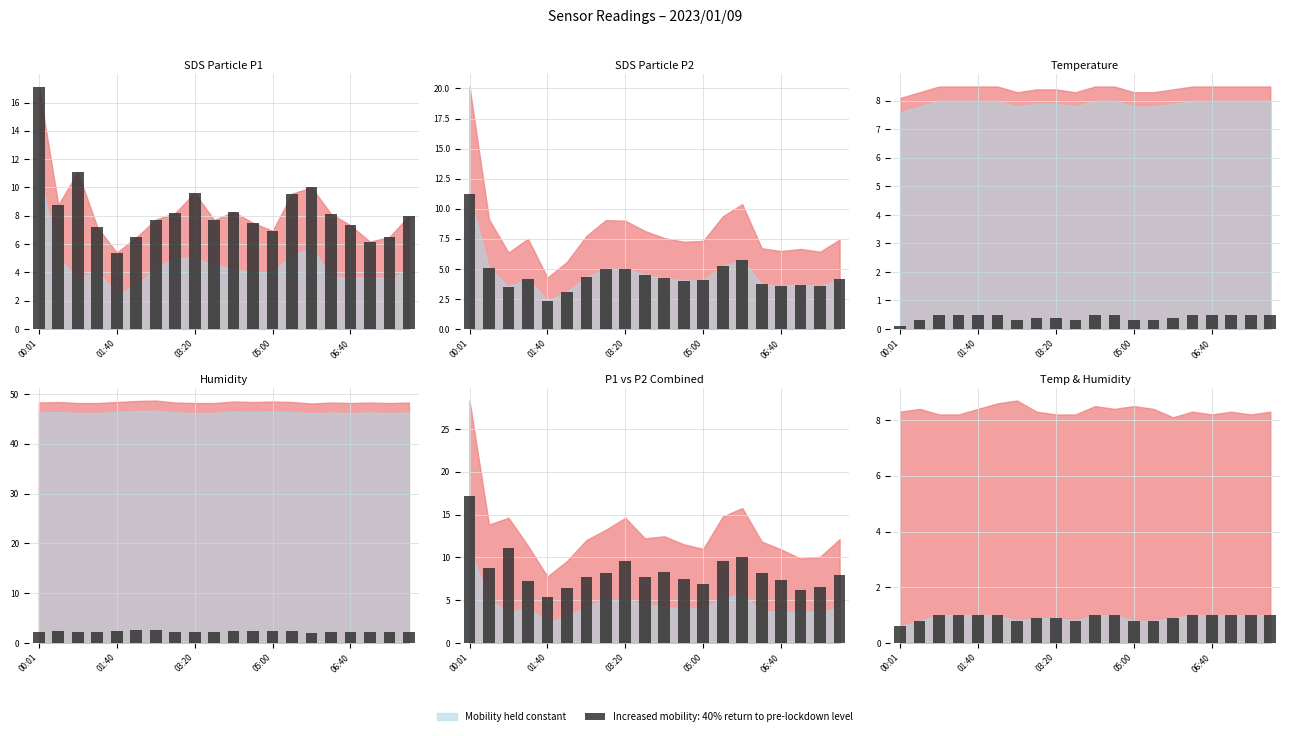

Reading right to left, what are all the values shown in this chart?

SDS_P1: 8.0	6.5	6.2	7.3	8.1	10.0	9.6	6.9	7.5	8.3	7.7	9.6	8.2	7.7	6.5	5.4	7.2	11.1	8.8	17.1
SDS_P2: 4.1	3.6	3.7	3.6	3.7	5.8	5.2	4.1	4.0	4.2	4.5	5.0	5.0	4.3	3.1	2.4	4.2	3.5	5.1	11.2
Temp: 0.5	0.5	0.5	0.5	0.5	0.4	0.3	0.3	0.5	0.5	0.3	0.4	0.4	0.3	0.5	0.5	0.5	0.5	0.3	0.1
Humidity: 2.3	2.2	2.3	2.2	2.3	2.1	2.4	2.5	2.4	2.5	2.2	2.2	2.3	2.7	2.6	2.4	2.2	2.2	2.4	2.3
SDS_P1+P2: 8.0	6.5	6.2	7.3	8.1	10.0	9.6	6.9	7.5	8.3	7.7	9.6	8.2	7.7	6.5	5.4	7.2	11.1	8.8	17.1
Temp_offset: 1.0	1.0	1.0	1.0	1.0	0.9	0.8	0.8	1.0	1.0	0.8	0.9	0.9	0.8	1.0	1.0	1.0	1.0	0.8	0.6